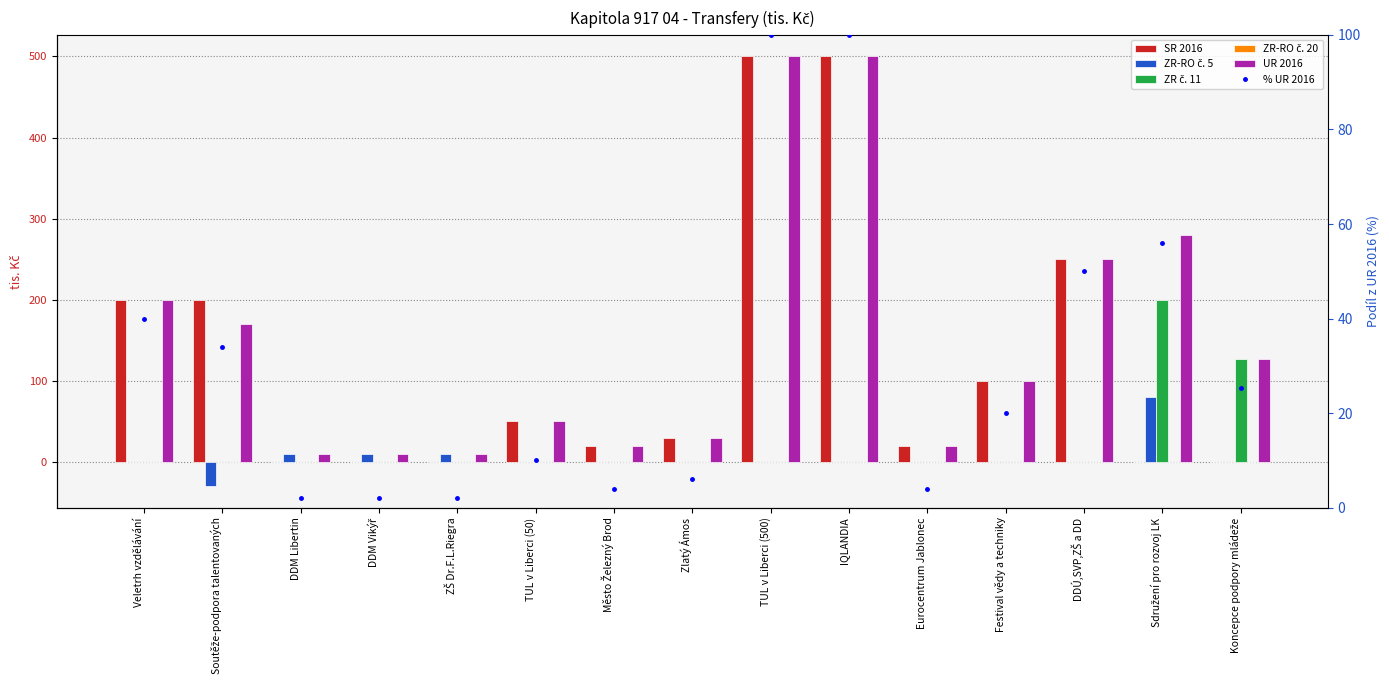

What is the label of the 6th bar from the left?

TUL v Liberci (50)